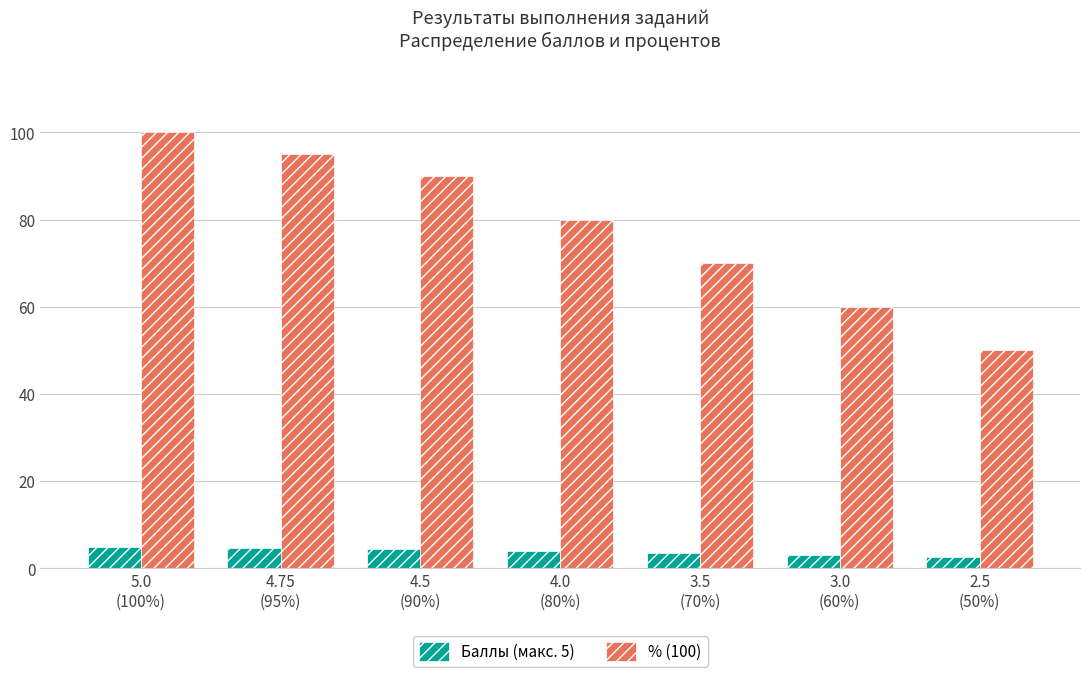

What is the difference between the maximum and minimum values in the % (100) series?

50.0